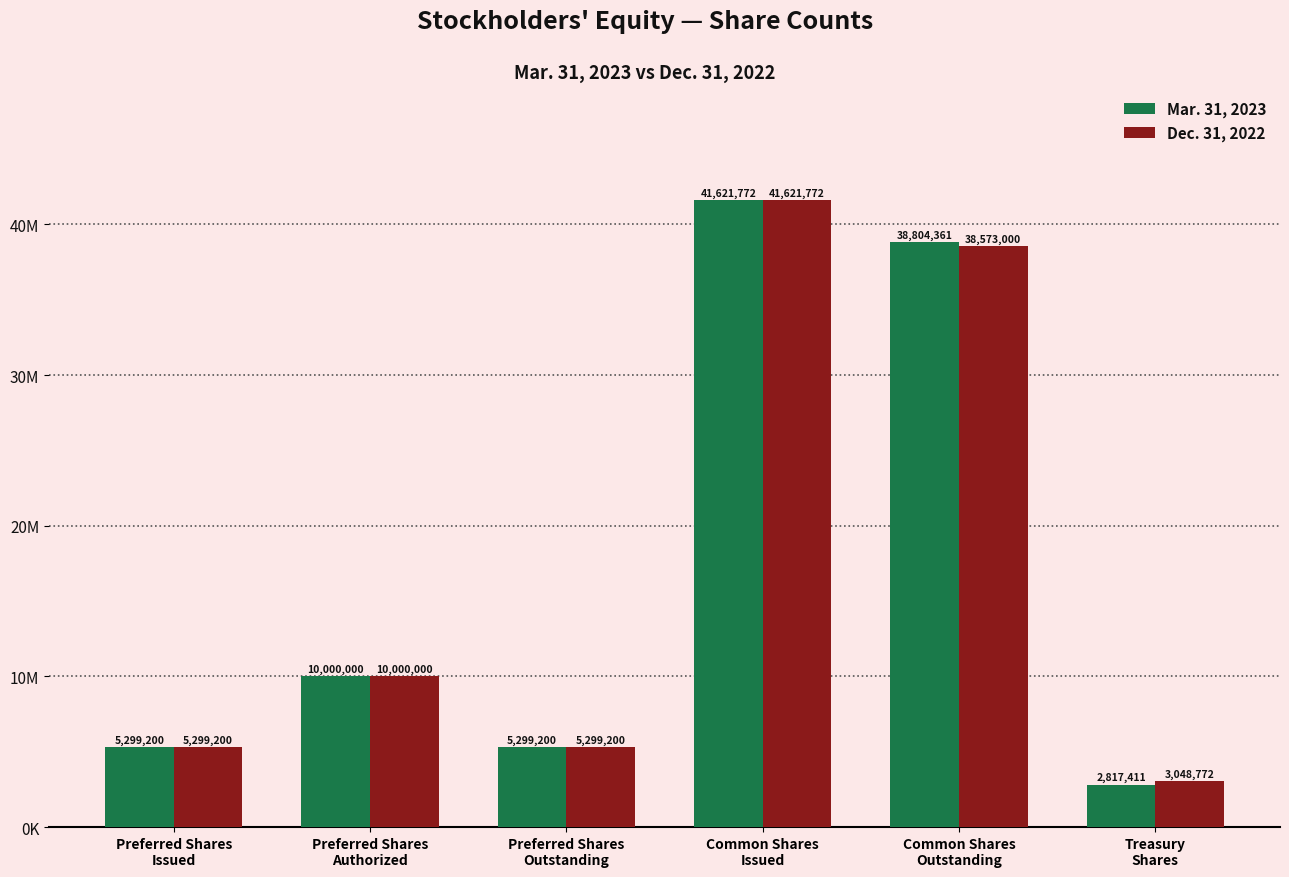

Which series has the largest total across all categories?

Mar. 31, 2023